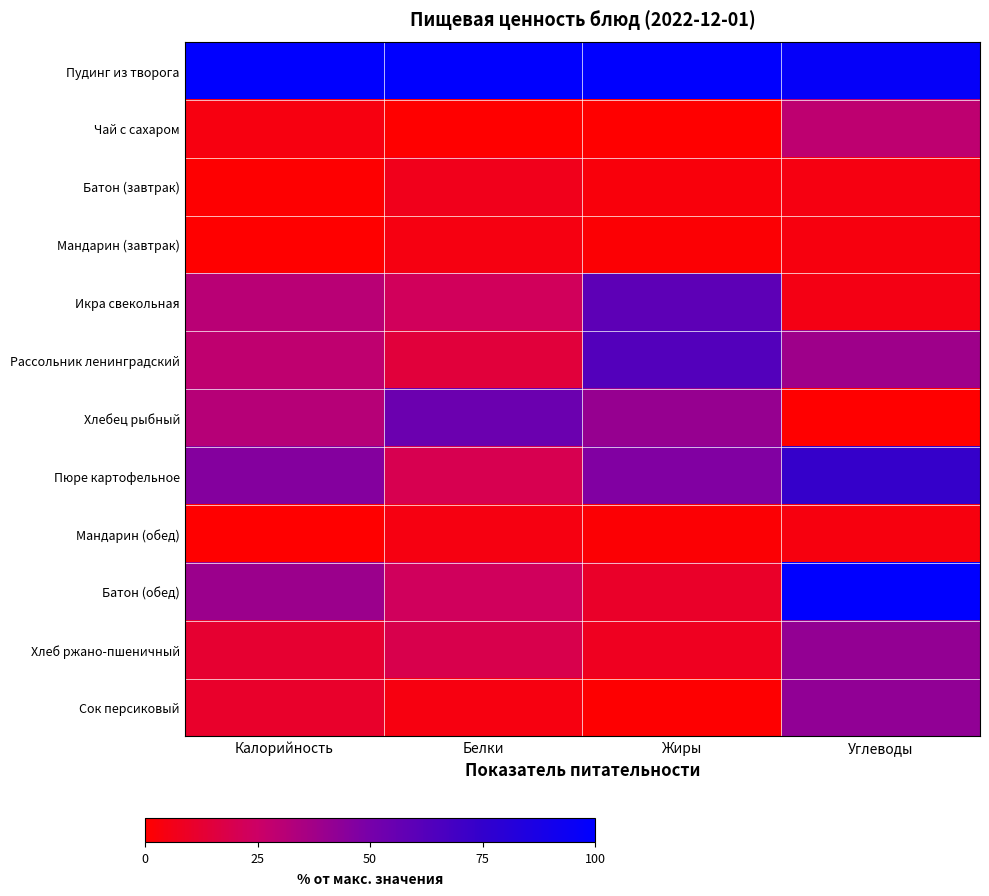

At Калорийность, list the series in order from largest to smallest.

Пудинг из творога, Пюре картофельное, Батон (обед), Хлебец рыбный, Икра свекольная, Рассольник ленинградский, Хлеб ржано-пшеничный, Сок персиковый, Чай с сахаром, Батон (завтрак), Мандарин (завтрак), Мандарин (обед)